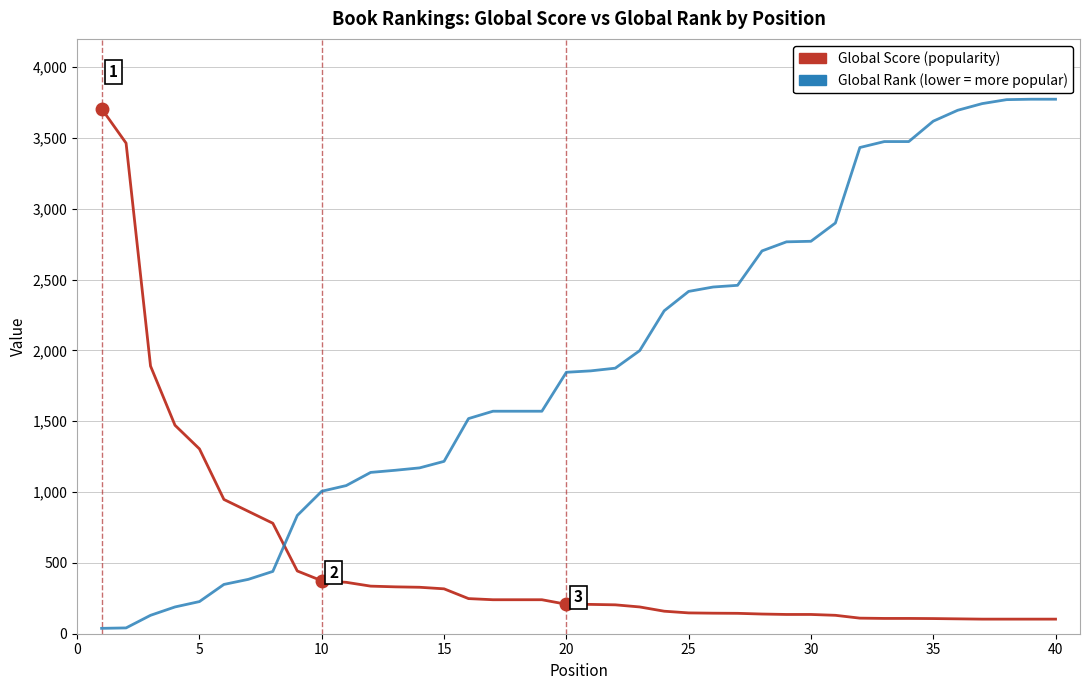

What is the greatest value displayed?

3774